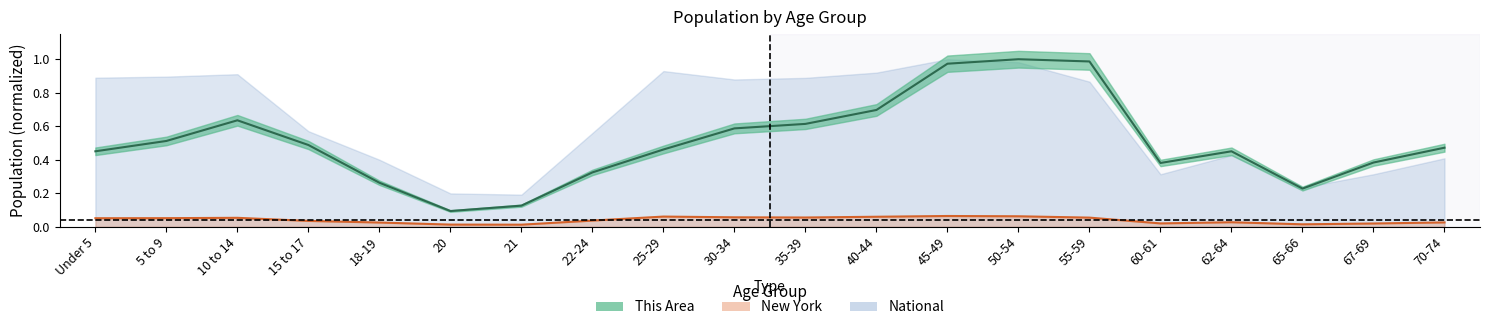

What is the difference between the maximum and minimum values in the This Area series?

0.9